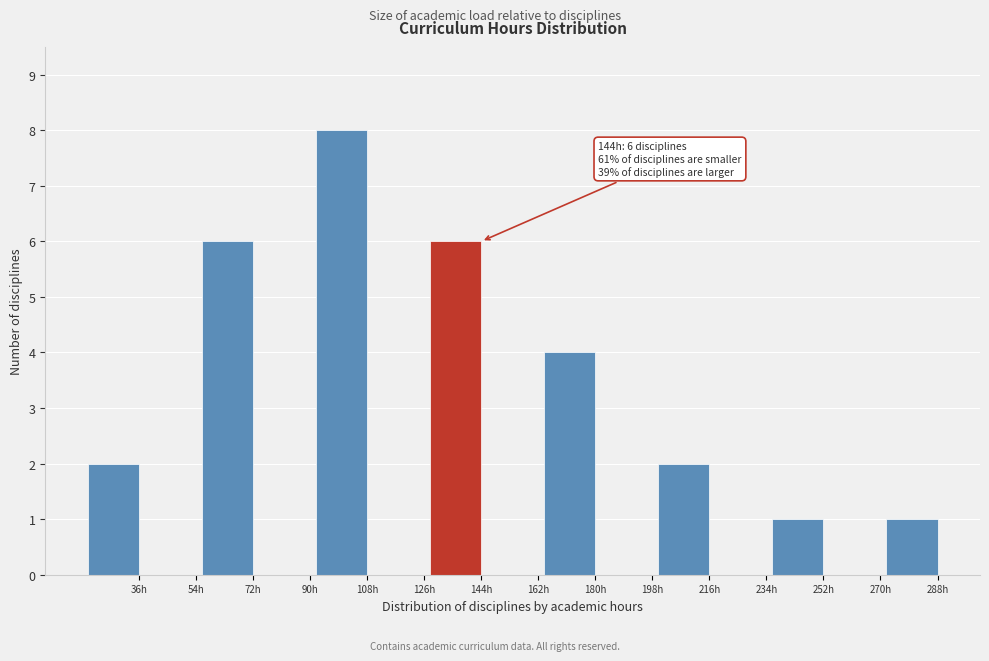

Reading right to left, transcribe all the data shown in this chart.

288h=1	270h=0	252h=1	234h=0	216h=2	198h=0	180h=4	162h=0	144h=6	126h=0	108h=8	90h=0	72h=6	54h=0	36h=2